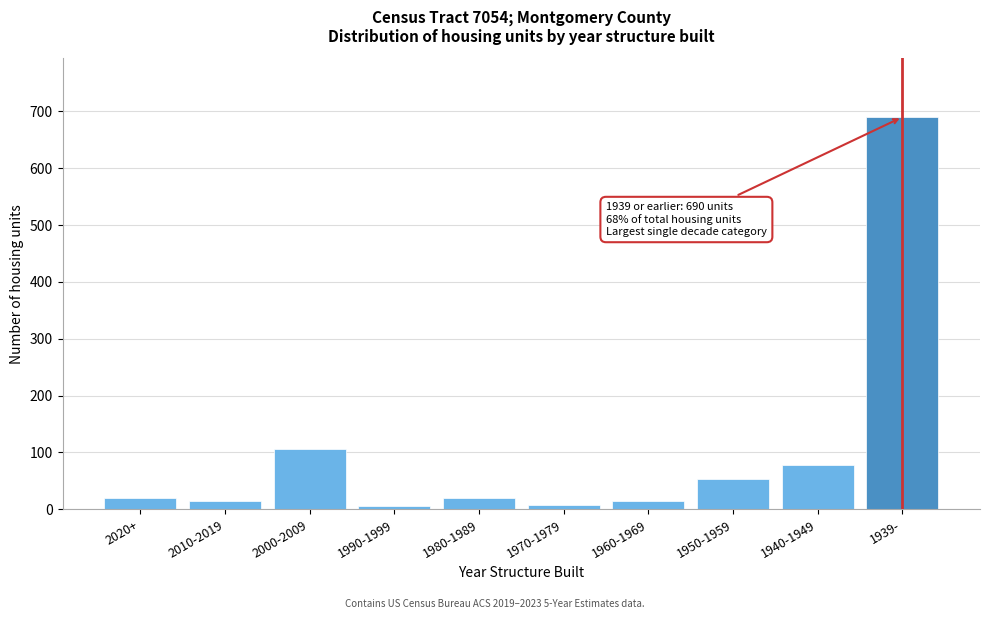

What is the sum of all values?

1010